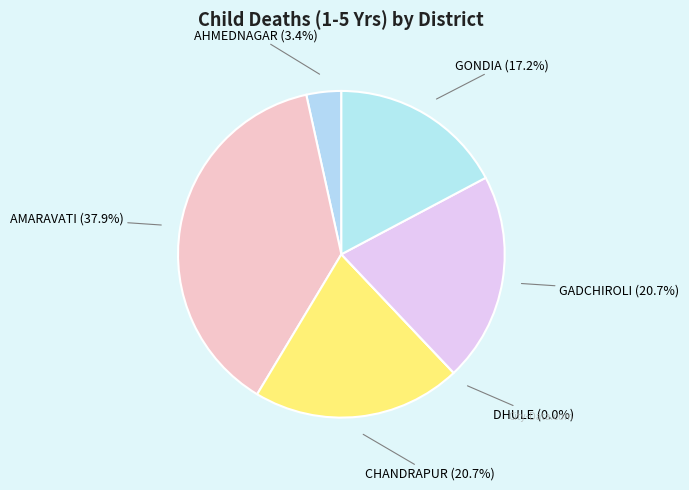

Which category has the smallest portion of the pie?

DHULE